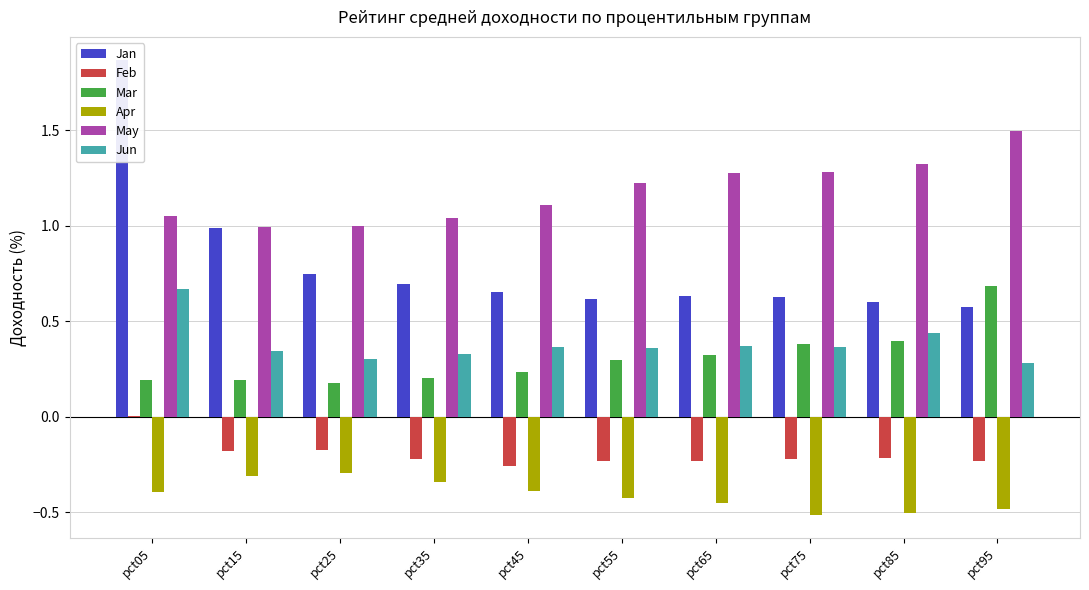

The Feb series shows -0.2 at pct15. True or false?

True